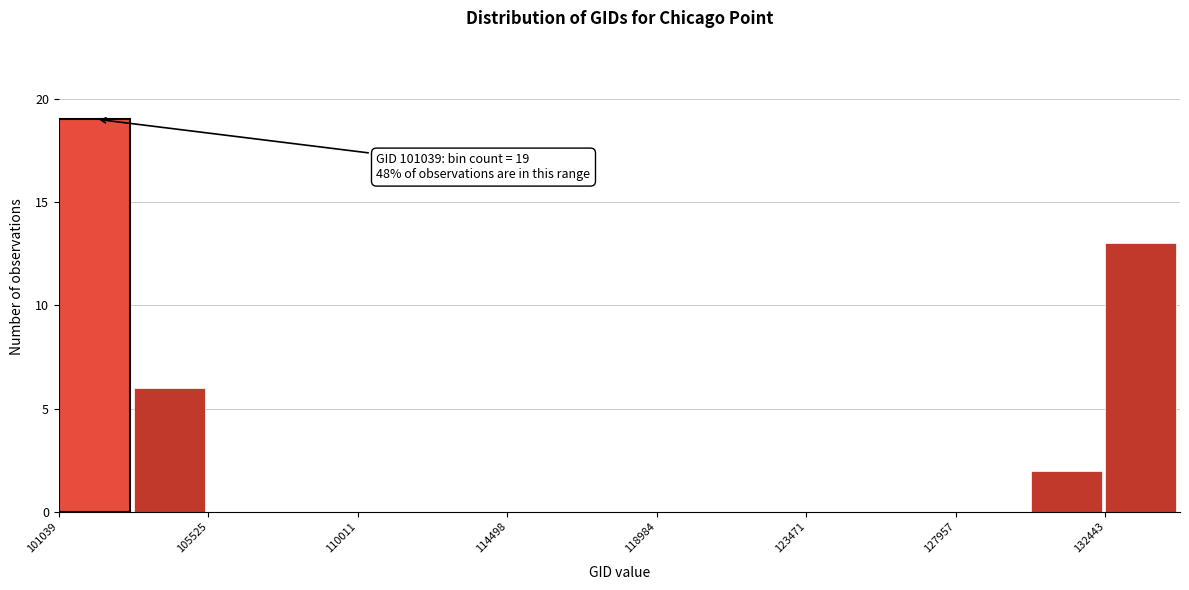

Over which range of the x-axis is the bar tallest?

101000 to 103500